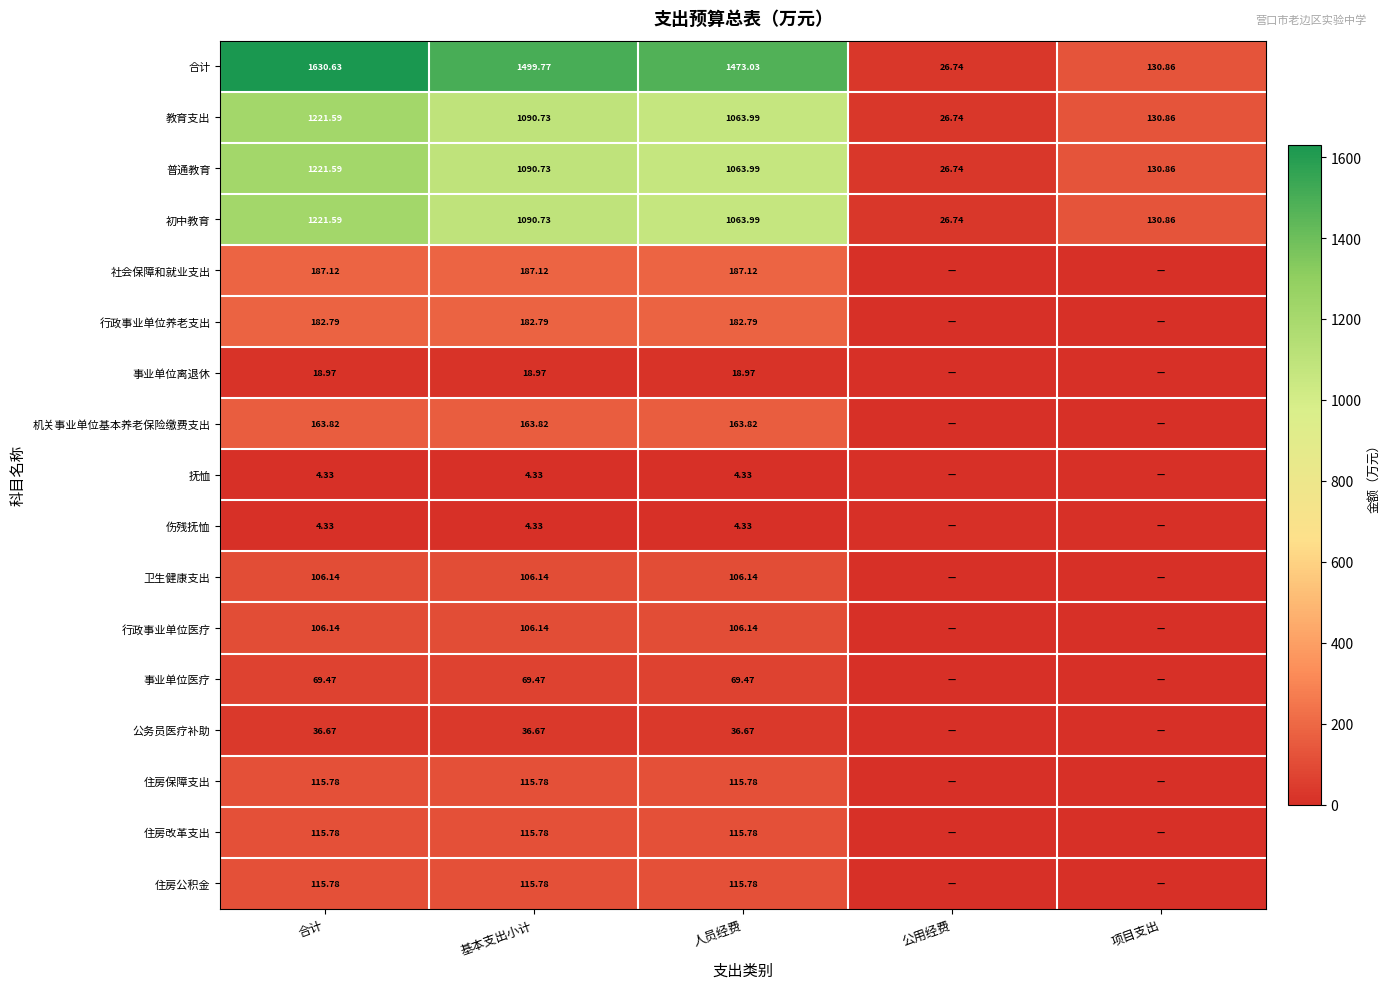

At which label does 合计 first exceed 1473?

合计